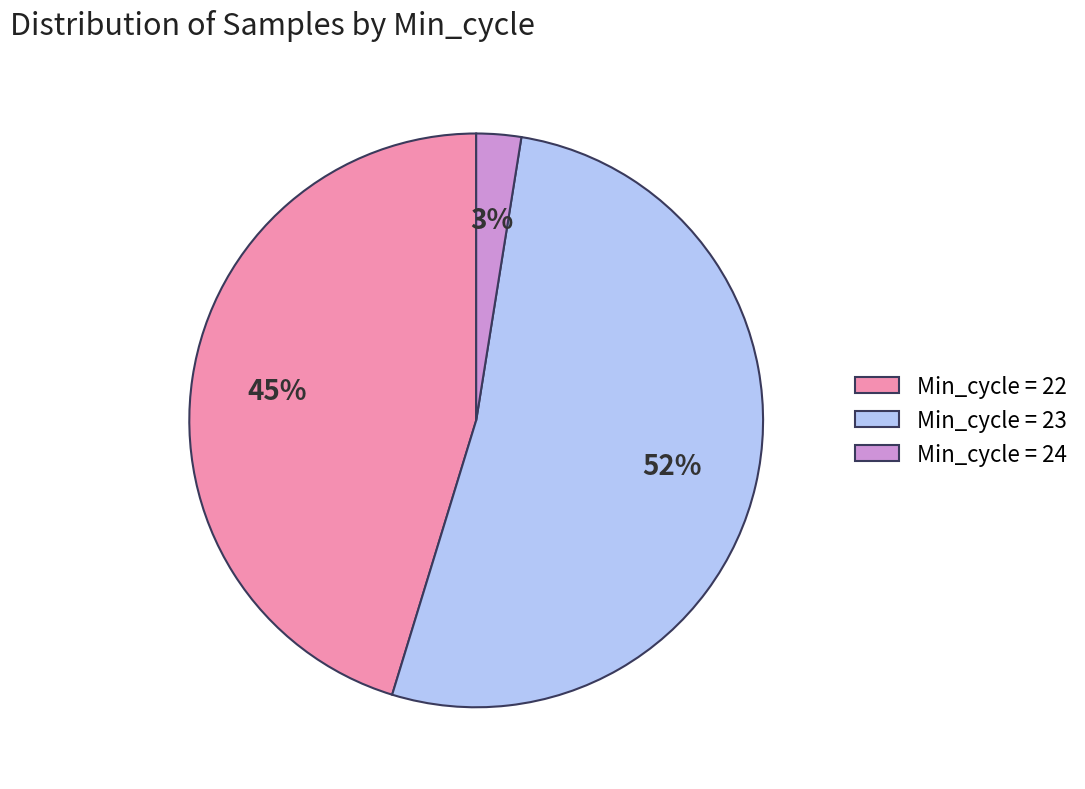

Is the sum of Min_cycle = 22 and Min_cycle = 23 greater than half?

Yes